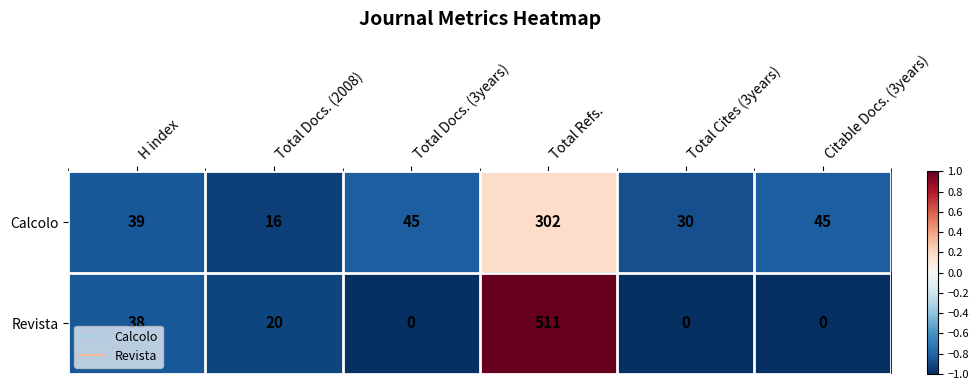

Is it true that Calcolo equals 302 at Total Refs.?

True